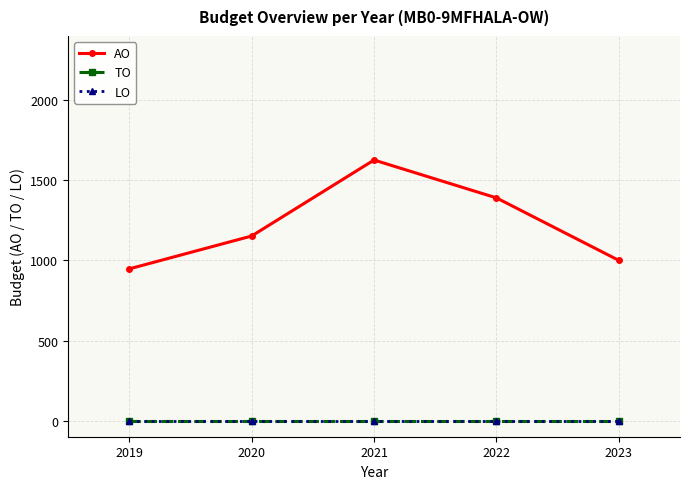

Where is the first local maximum for AO?

2021